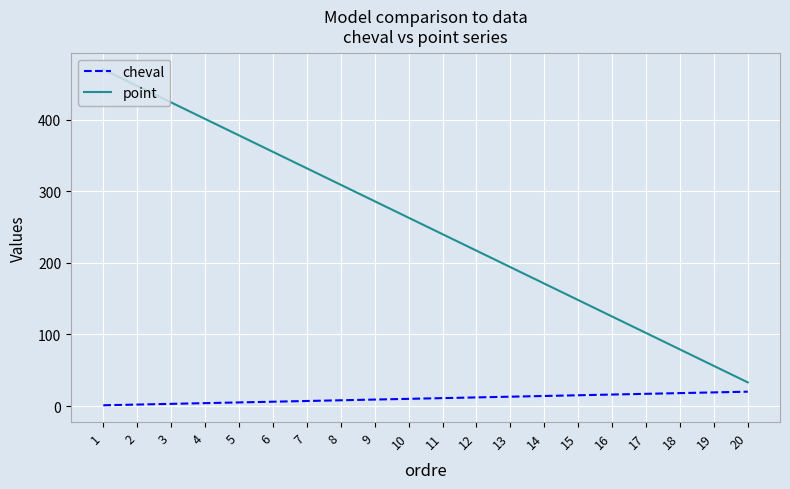

What is the average value of the point series?

252